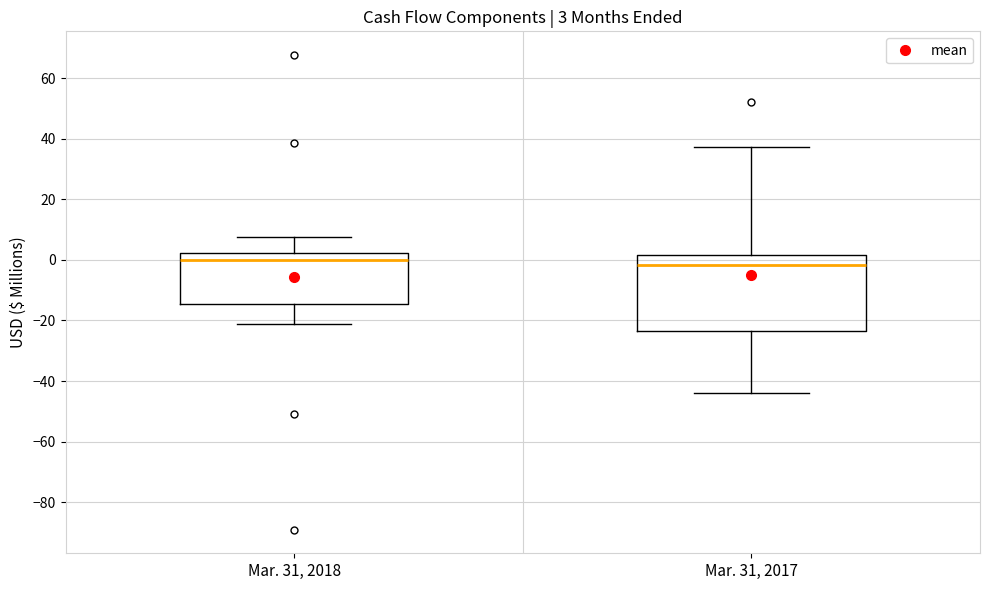

Which box is the tallest, from its lower edge to its upper edge?

Mar. 31, 2017